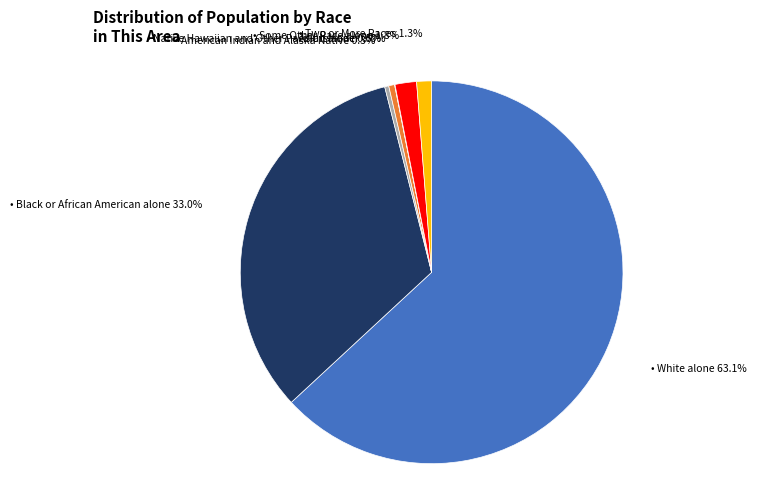

Does any single category account for the majority?

Yes